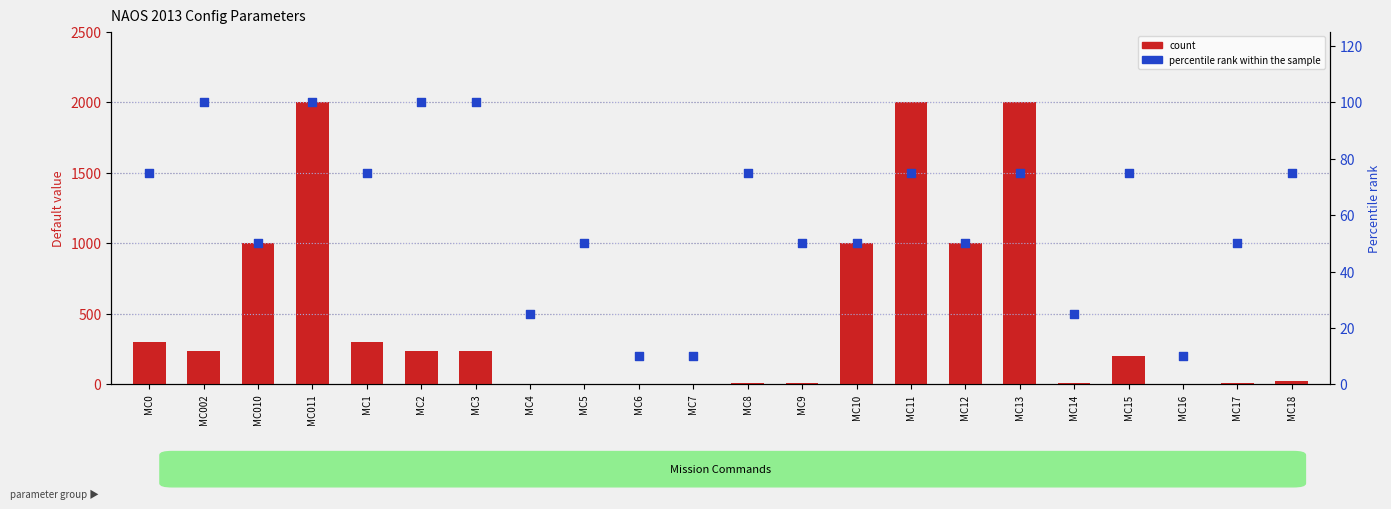

Which series has the largest total across all categories?

count